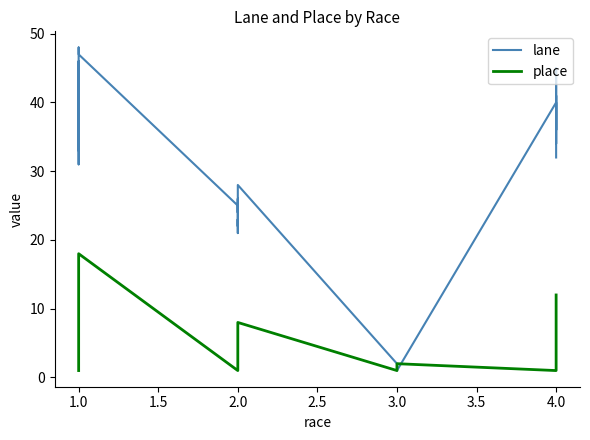

What is the value of the place point at the 10th from the left?

10